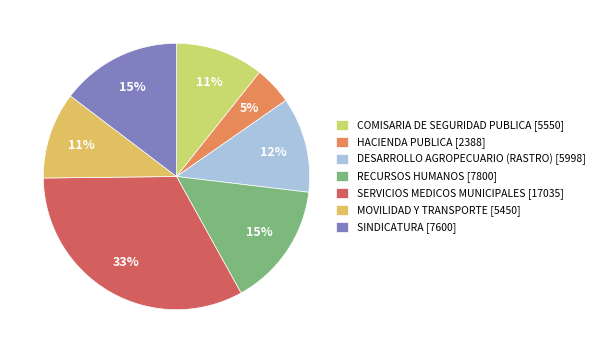

To the nearest percent, what is the difference between the MOVILIDAD Y TRANSPORTE and SERVICIOS MEDICOS MUNICIPALES slice percentages?

22%